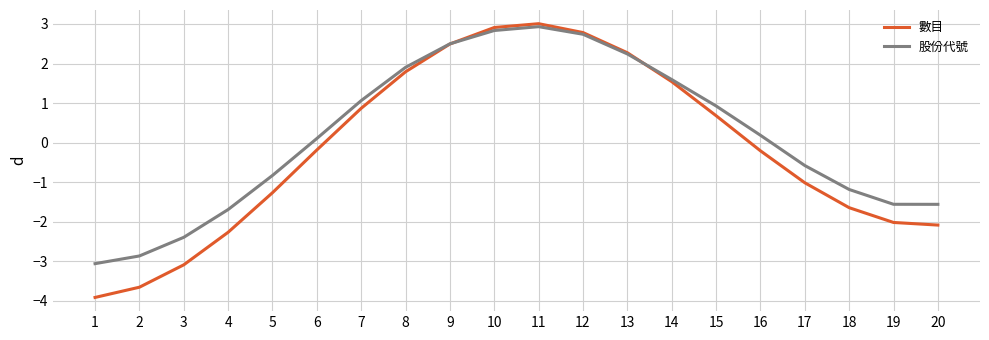

Where is 股份代號 nearest to the value 0?

6